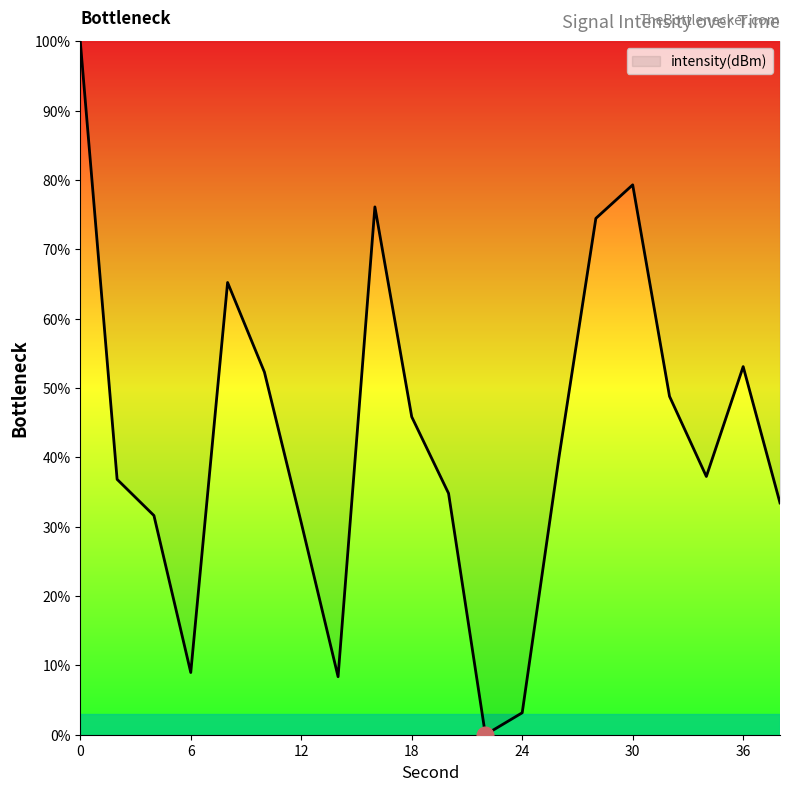

How many lines are shown in the chart?

1